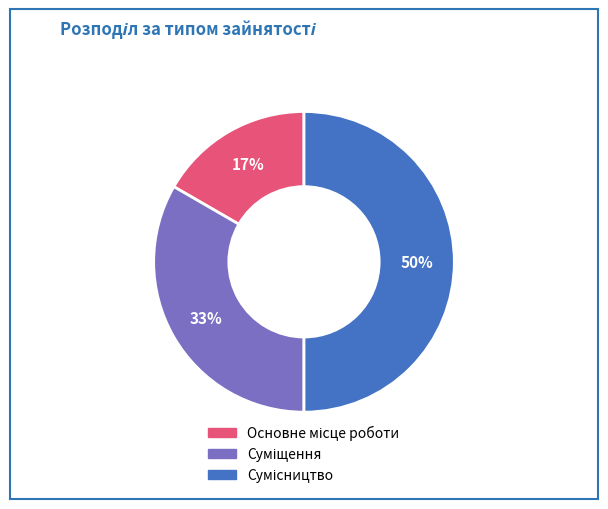

To the nearest percent, what is the average slice percentage?

33%